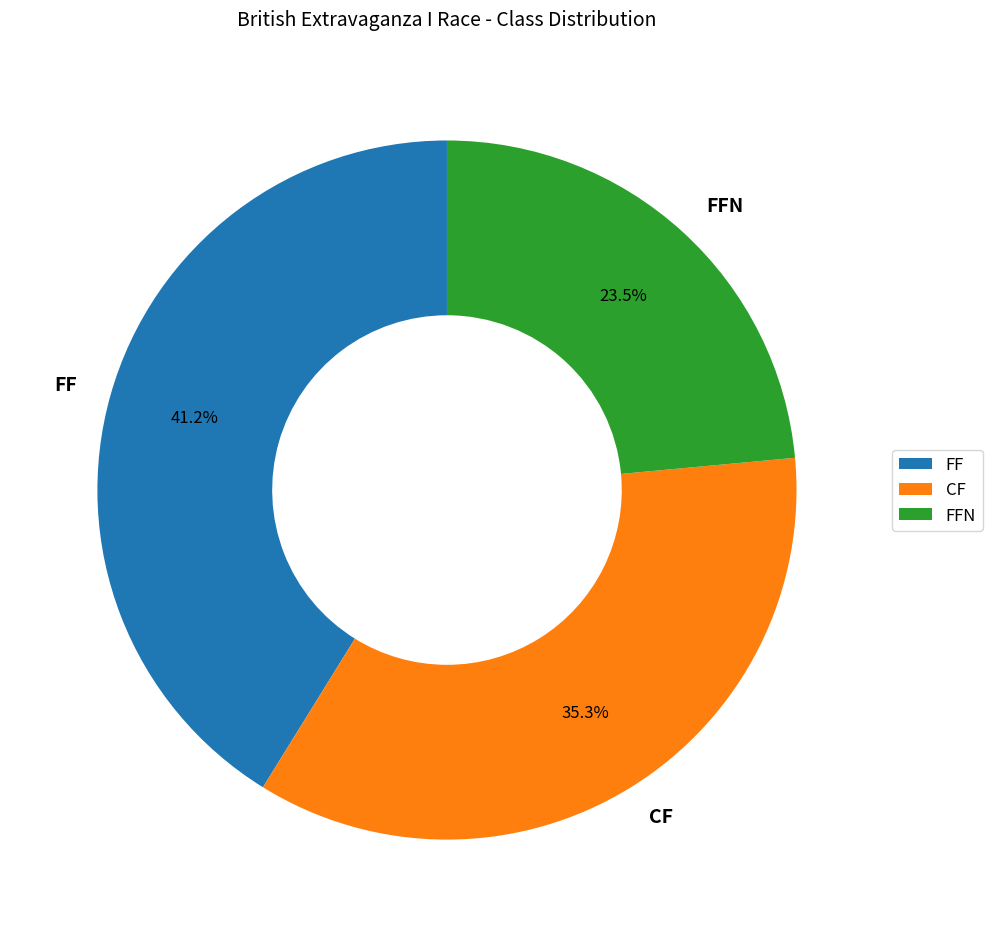

Which category has the smallest portion of the pie?

FFN